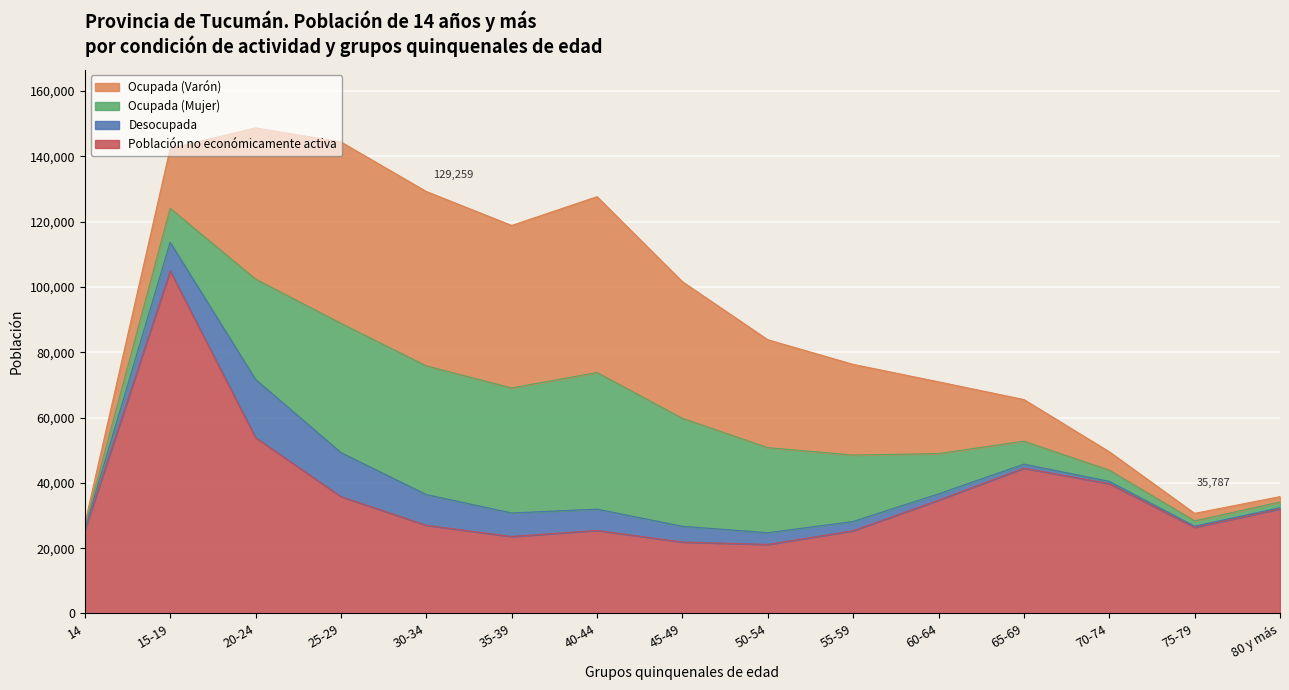

At which label does Población no económicamente activa first exceed 27007?

15-19